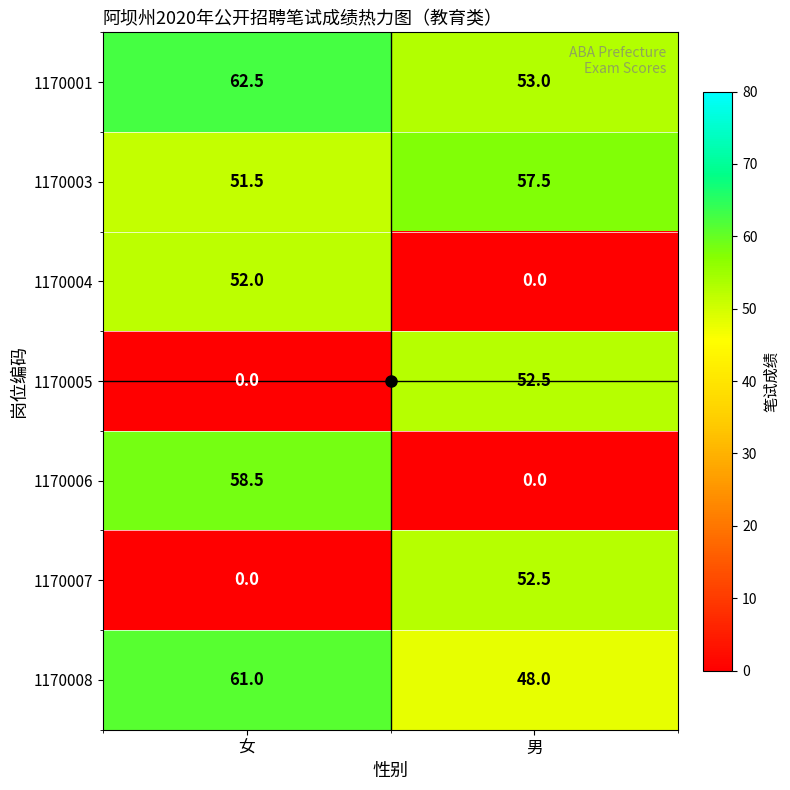

How many positive values does the 1170007 series have?

1